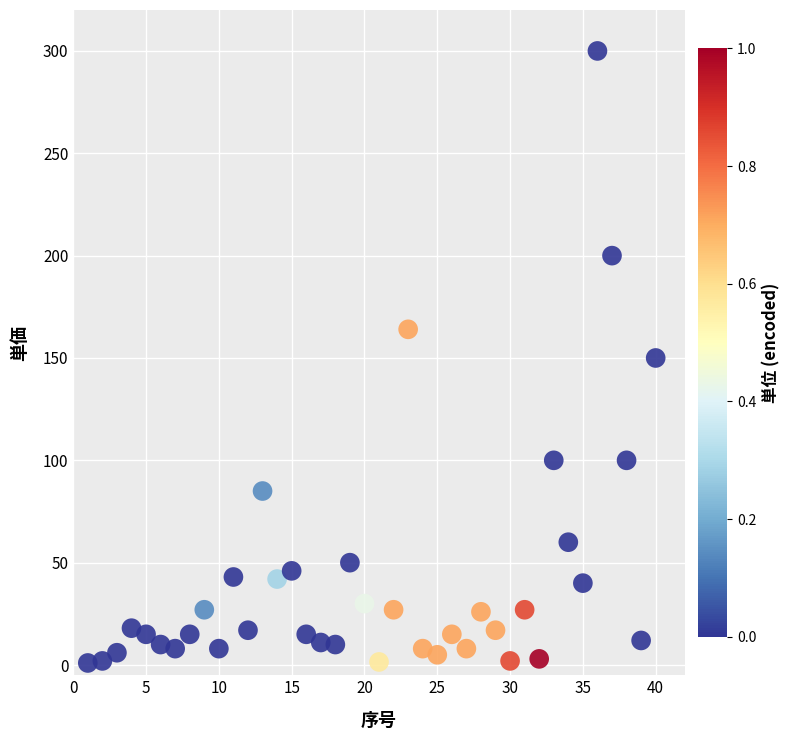

What is the range of Y values (max minus min)?

299.0